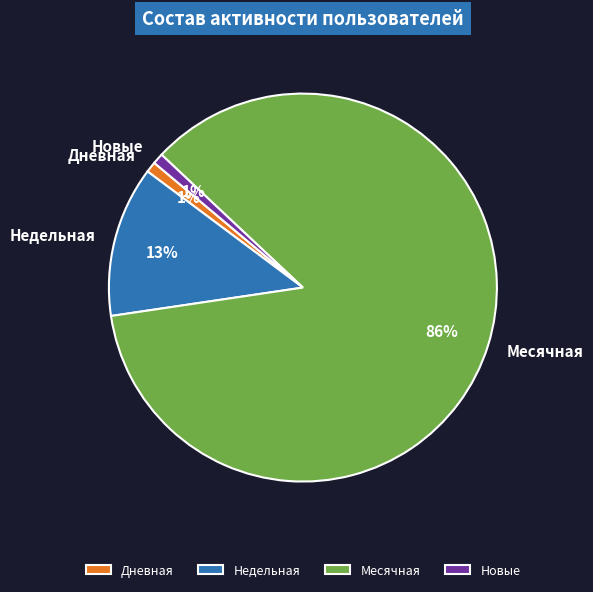

Count the number of slices in the pie.

4